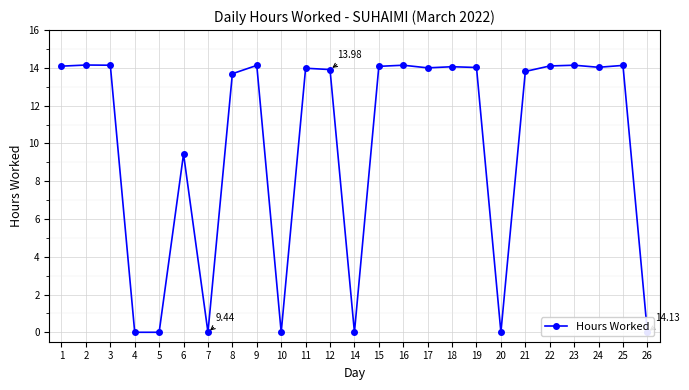

How many values are below 14?

12